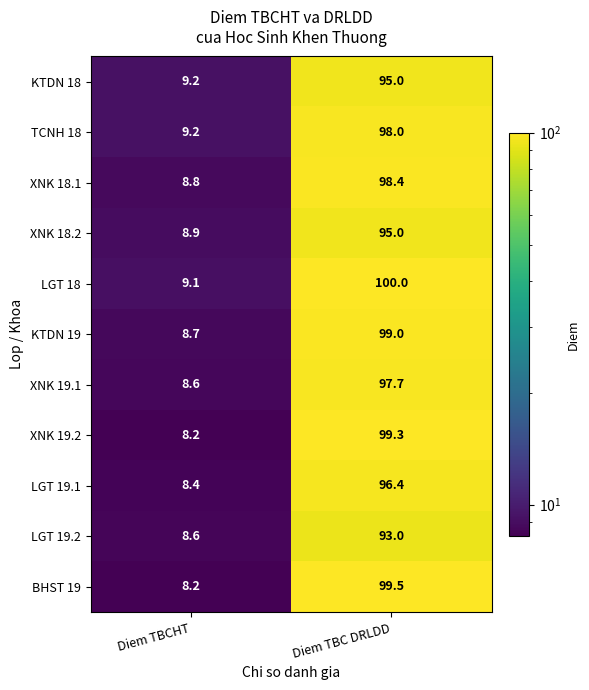

List the labels in order of BHST 19 value, smallest first.

Diem TBCHT, Diem TBC DRLDD